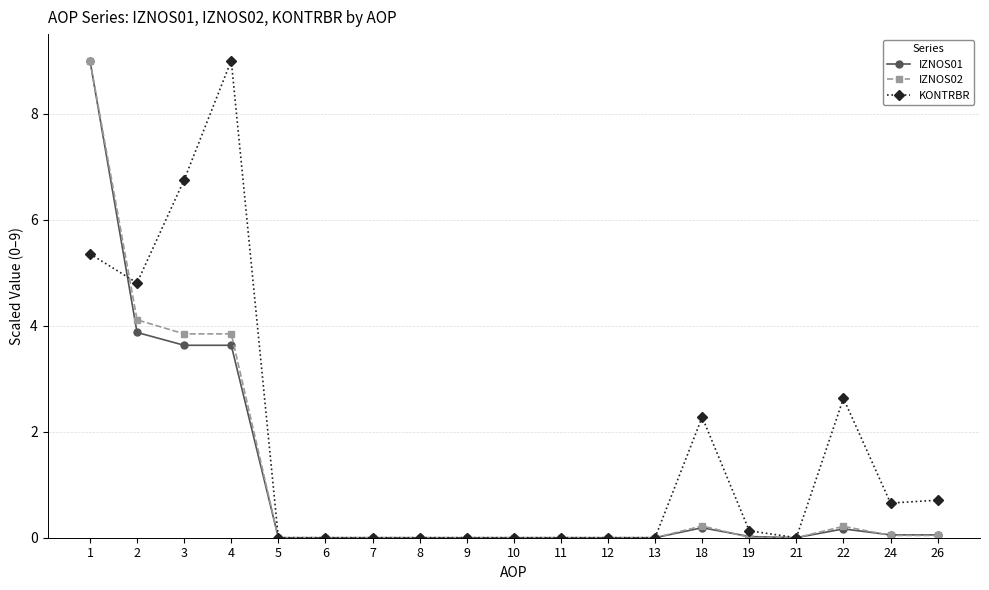

At how many categories does at least one series exceed 2?

6